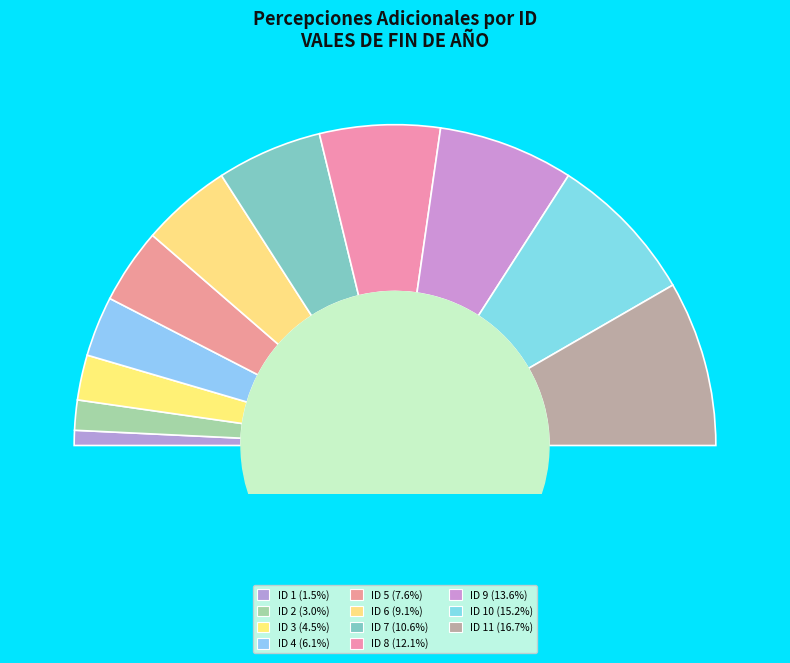

Does ID 3 represent more than half of the total?

No